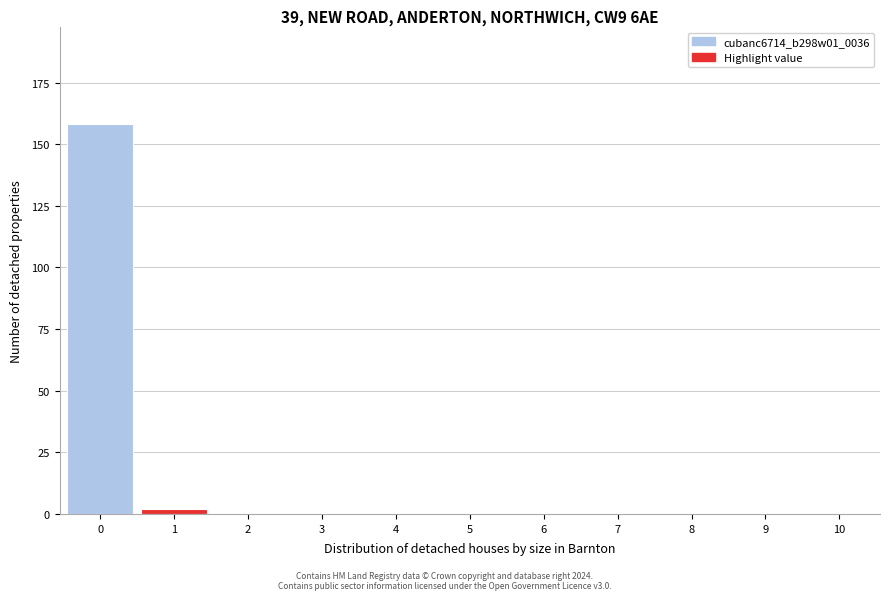

Reading left to right, what are all the values shown in this chart?

0=158	1=2	2=0	3=0	4=0	5=0	6=0	7=0	8=0	9=0	10=0